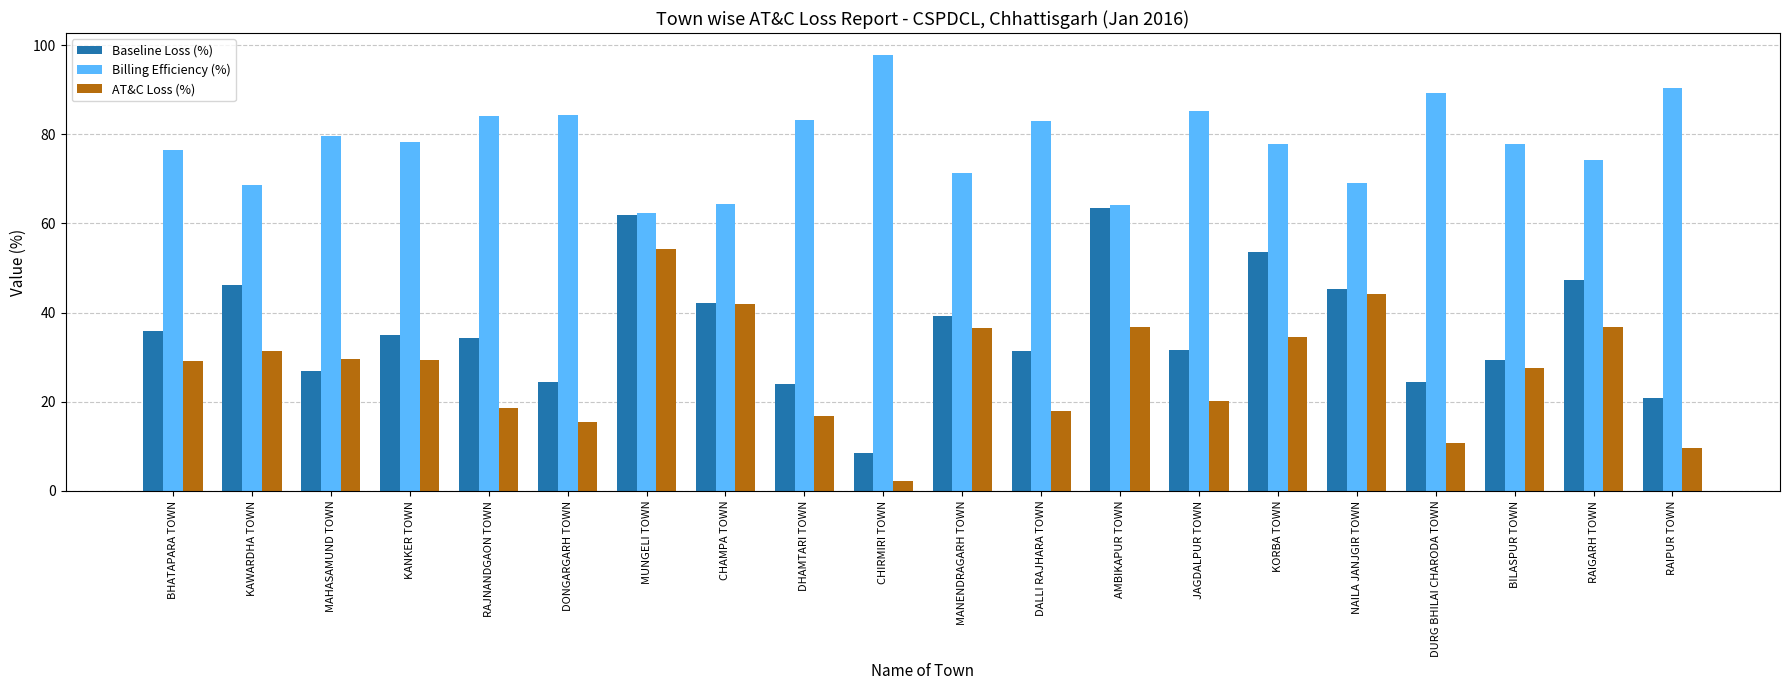

Read the Baseline Loss (%) value at KORBA TOWN.

53.6